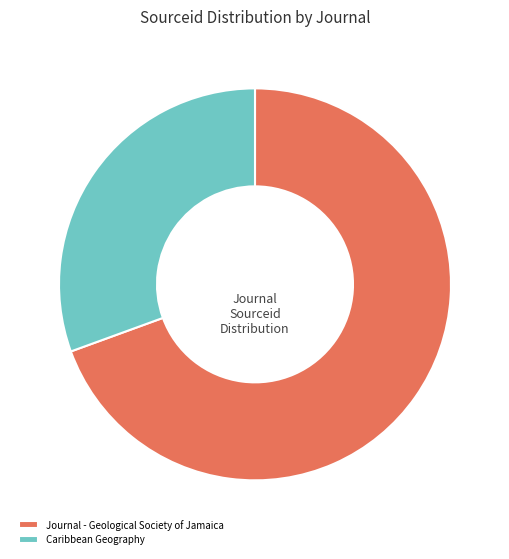

Rank the categories by value from highest to lowest.

Journal - Geological Society of Jamaica, Caribbean Geography